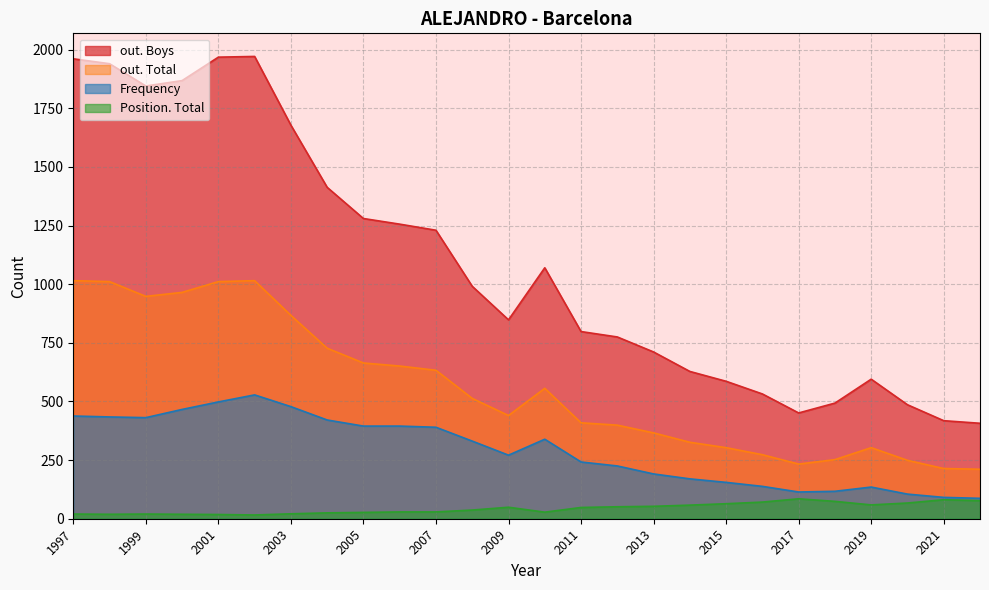

At how many categories does at least one series exceed 1508?

7